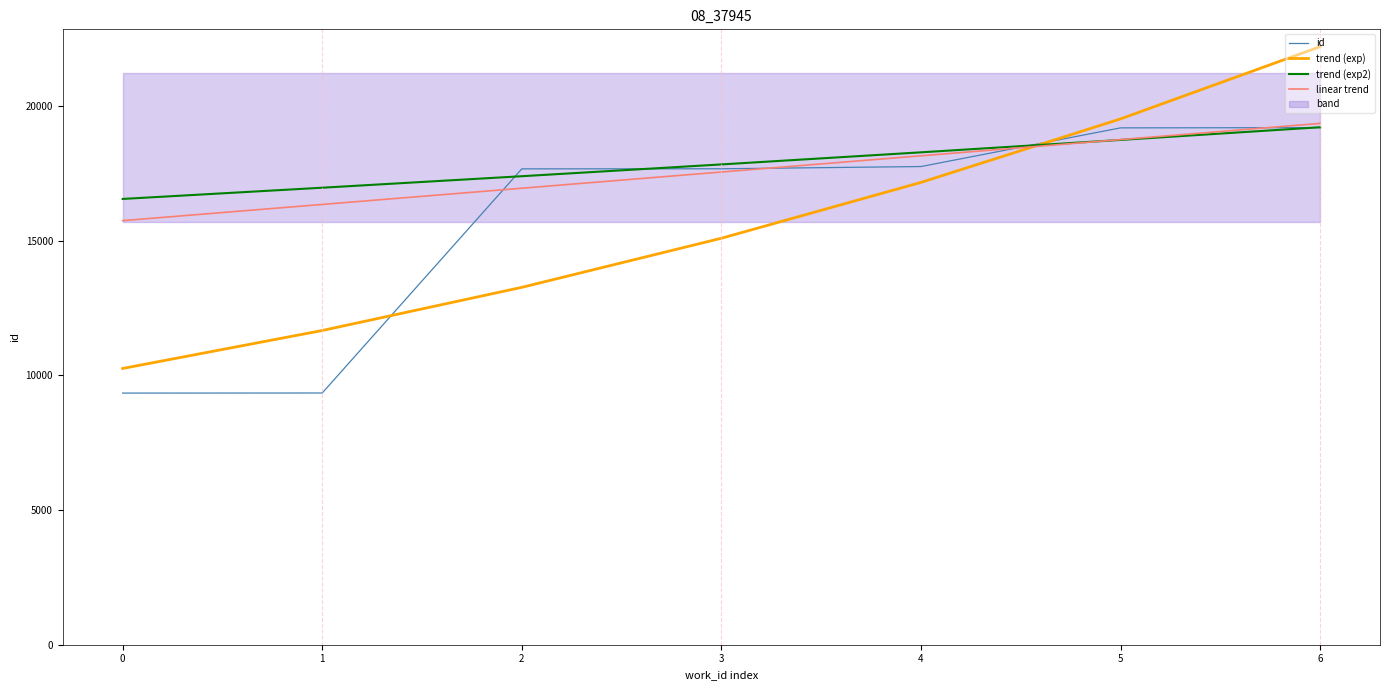

Which series has the largest total across all categories?

trend (exp2)